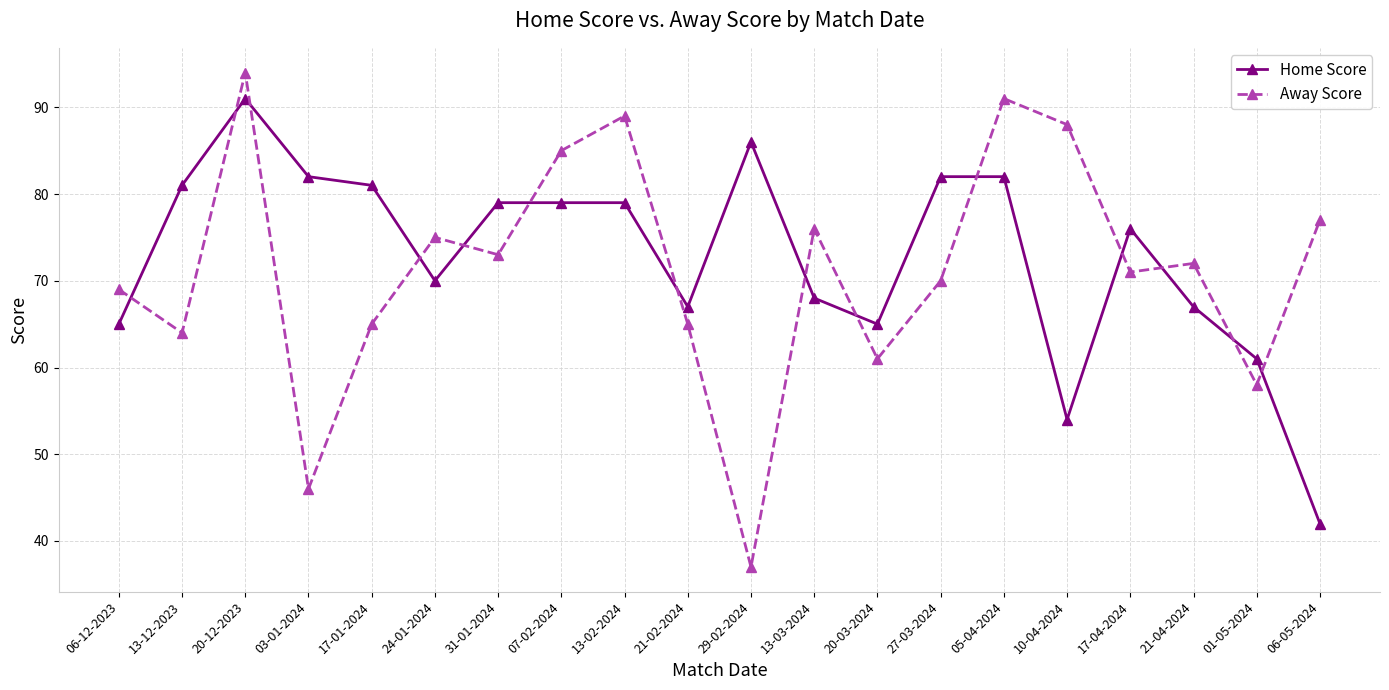

Rank the series at 27-03-2024 from lowest to highest value.

Away Score, Home Score